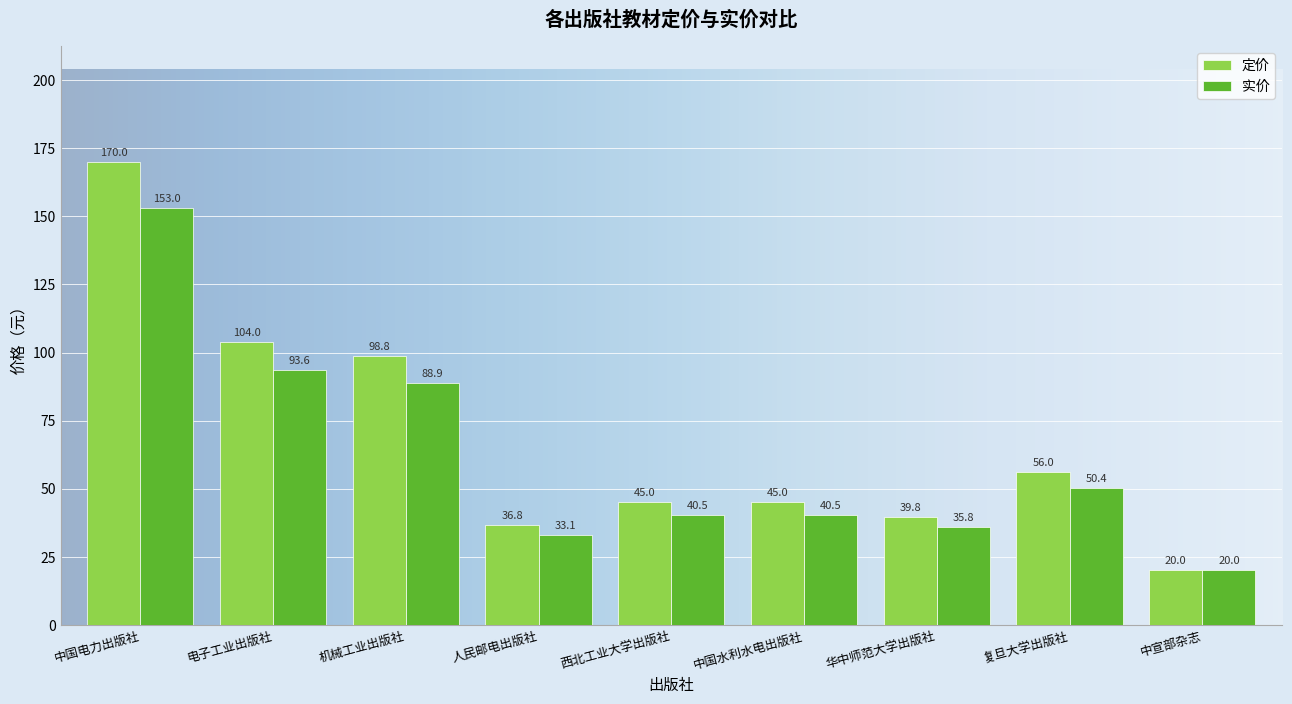

How many groups of bars are there?

9